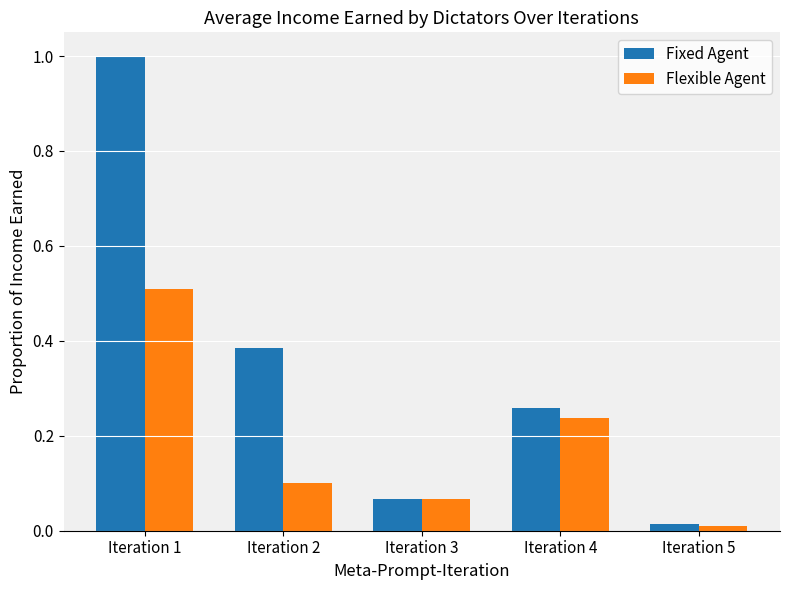

What is the difference between the highest and lowest values at Iteration 1?

0.5